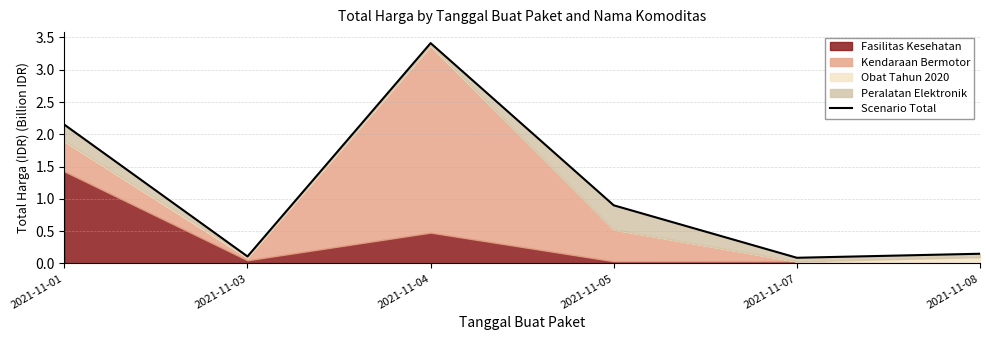

What is the smallest value displayed?

0.1